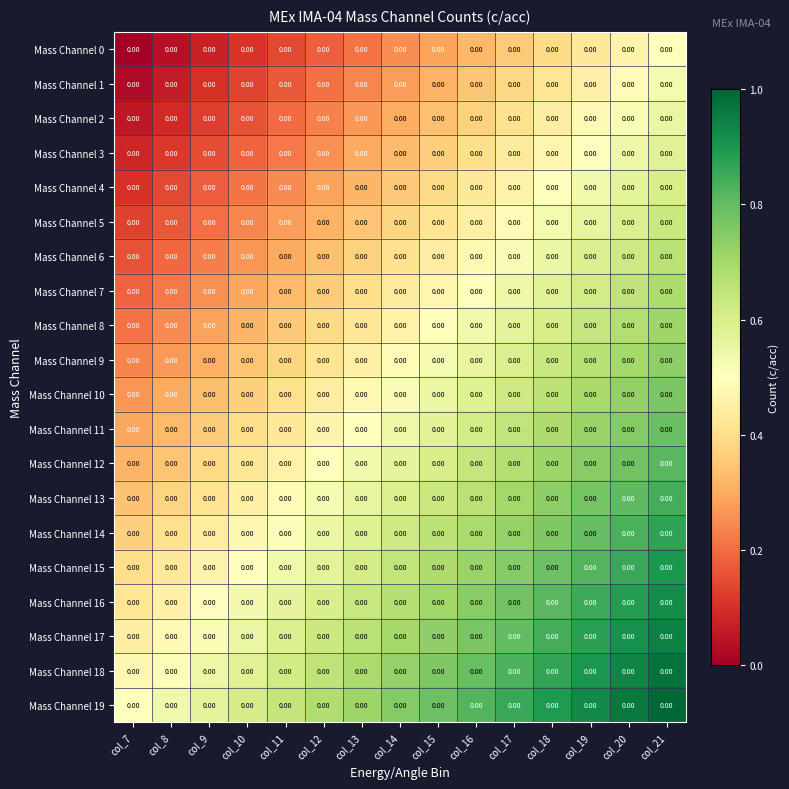

Rank the series at col_11 from lowest to highest value.

Mass Channel 0, Mass Channel 1, Mass Channel 2, Mass Channel 3, Mass Channel 4, Mass Channel 5, Mass Channel 6, Mass Channel 7, Mass Channel 8, Mass Channel 9, Mass Channel 10, Mass Channel 11, Mass Channel 12, Mass Channel 13, Mass Channel 14, Mass Channel 15, Mass Channel 16, Mass Channel 17, Mass Channel 18, Mass Channel 19